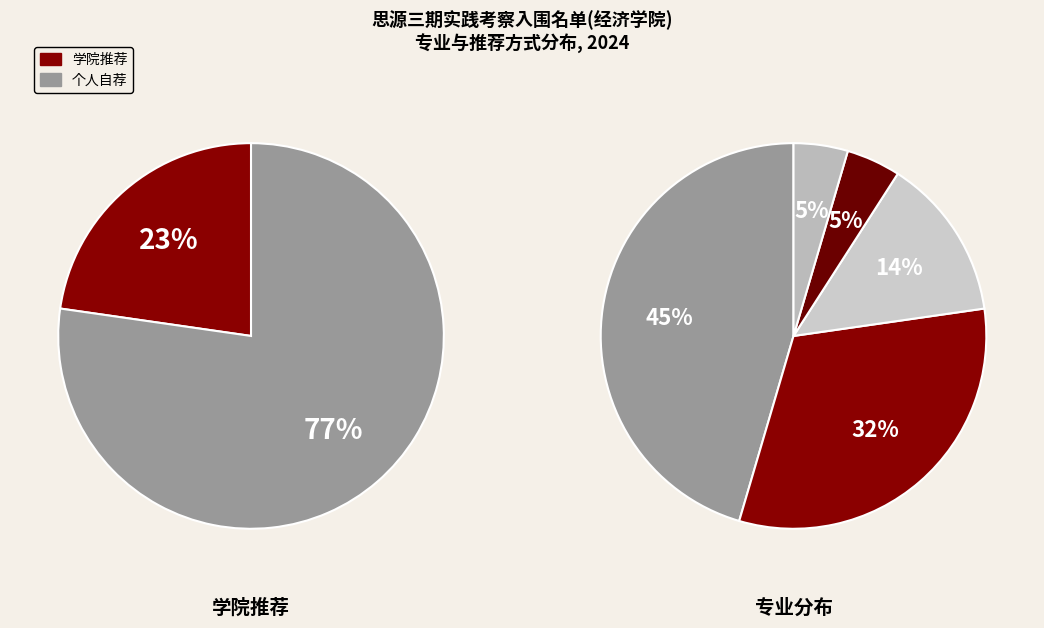

Does 金融专业 account for over 50% of the chart?

No